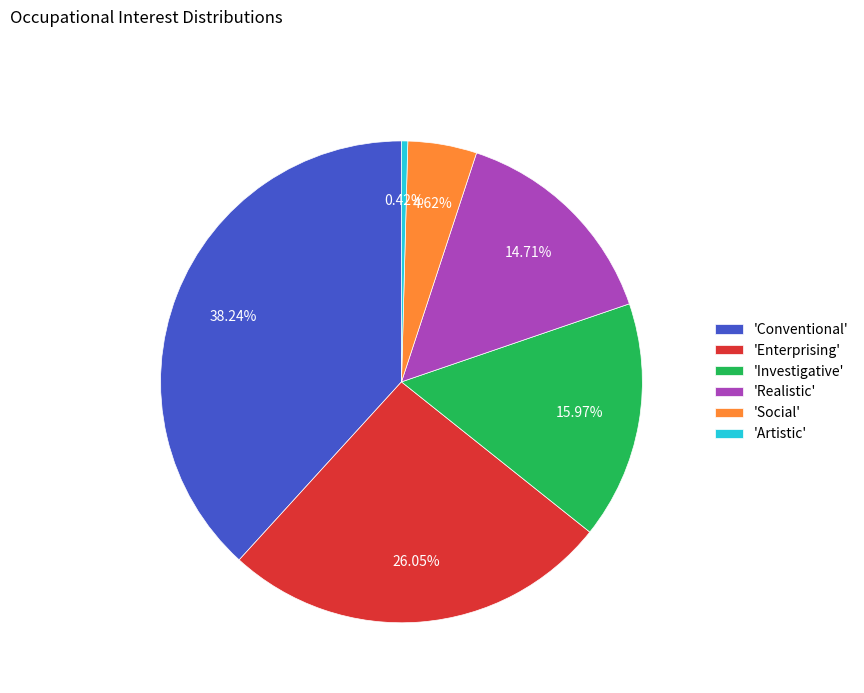

Is the sum of 'Realistic' and 'Conventional' greater than half?

Yes